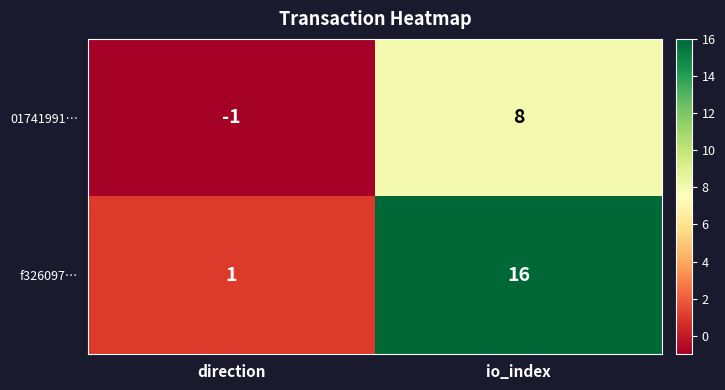

The value of f326097… at direction is 1. True or false?

True